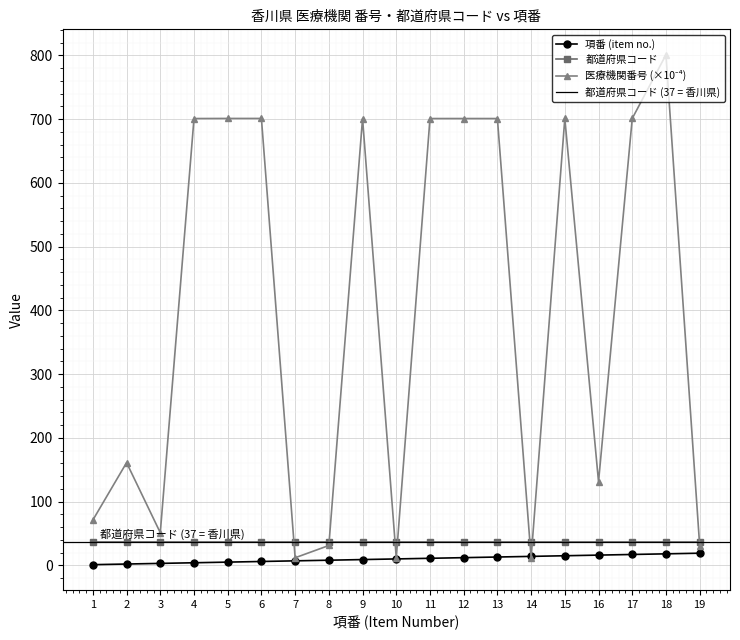

How many data points in 医療機関番号 (×10⁻⁴) are above 701?

10